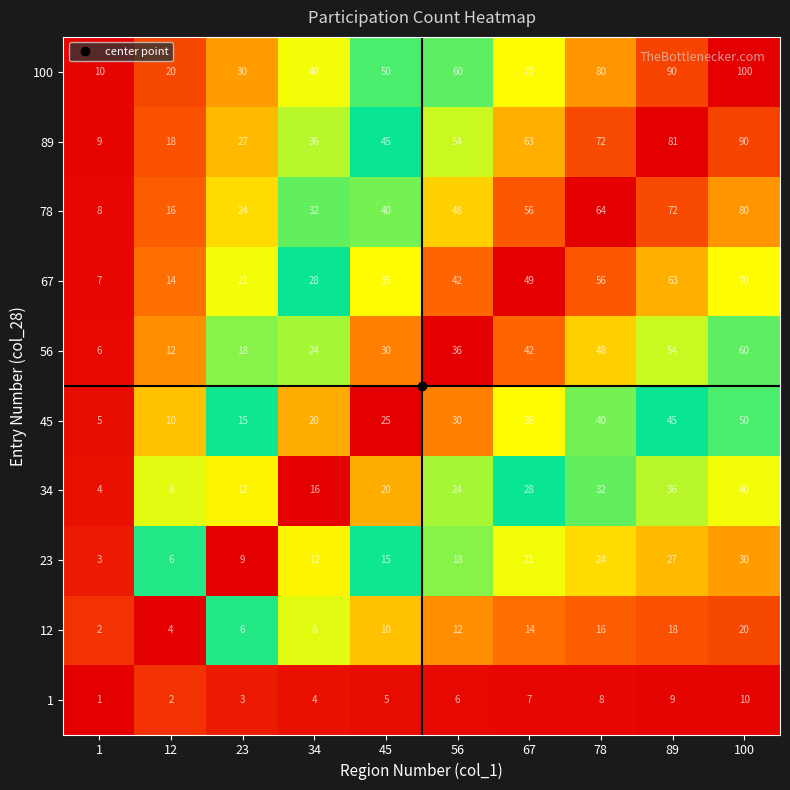

True or false: 67 has a value of 33 at 78.

False